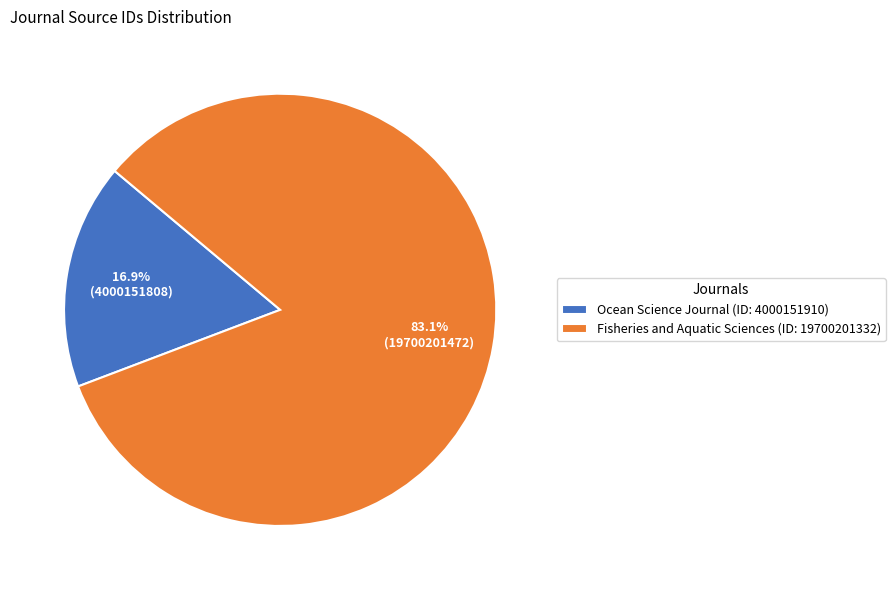

True or false: Fisheries and Aquatic Sciences accounts for 78% of the total.

False